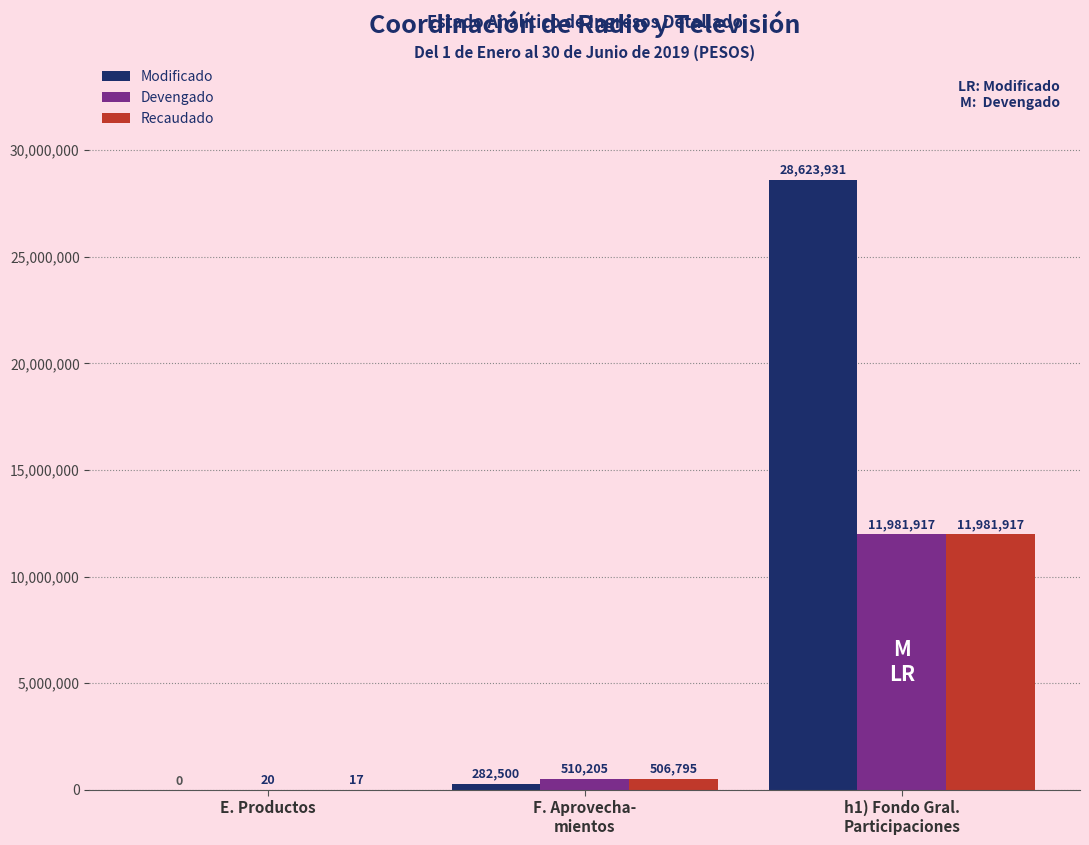

What is the average value of the Modificado series?

9635477